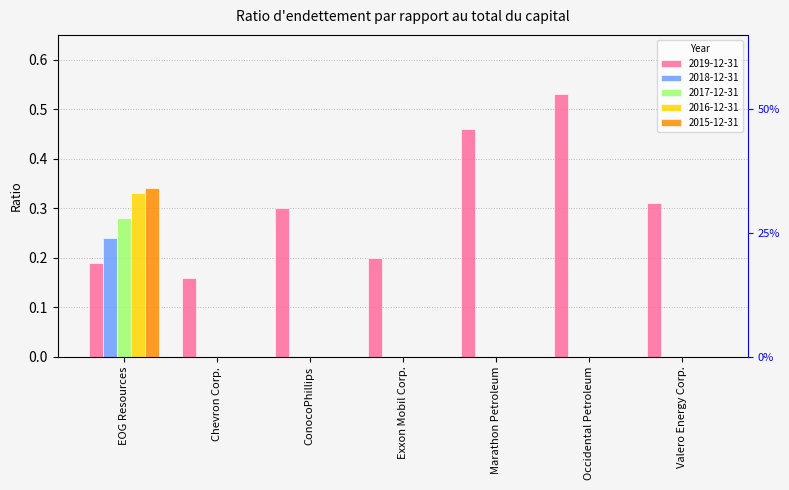

What is the total value across all series at EOG Resources?

1.4